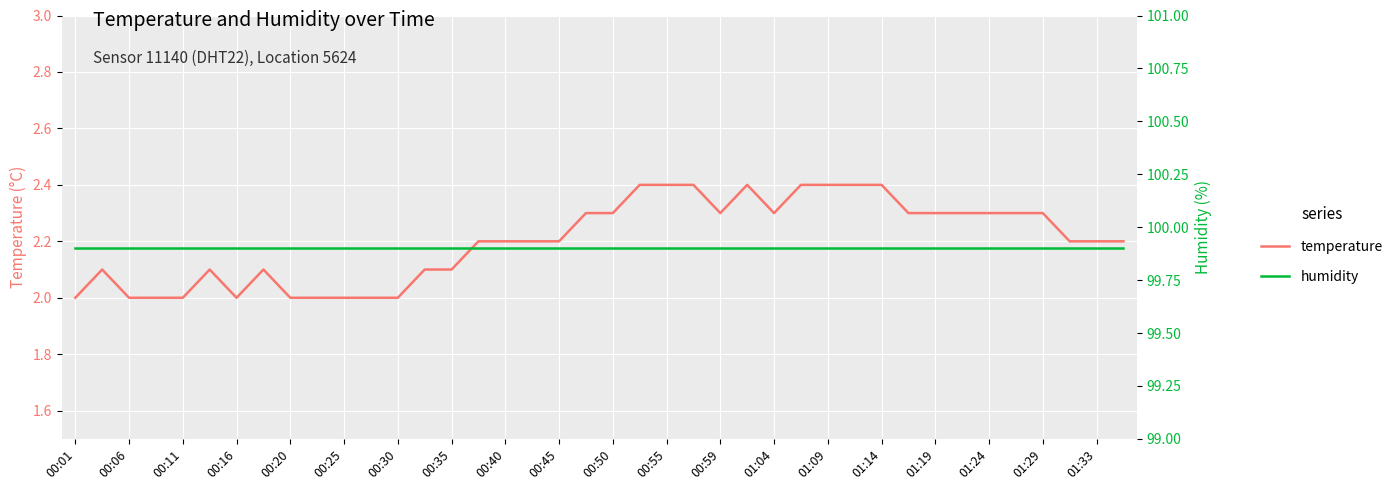

At how many categories does at least one series exceed 53?

40